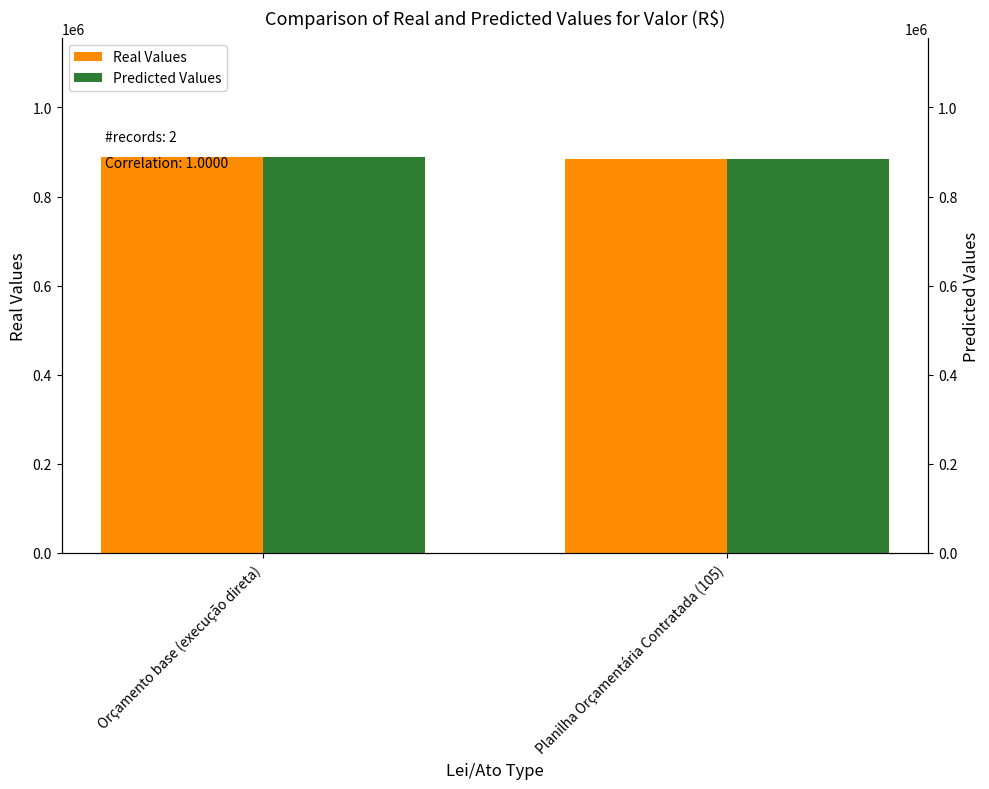

What is the value of the Predicted Values bar at the 2nd from the left?

884897.4